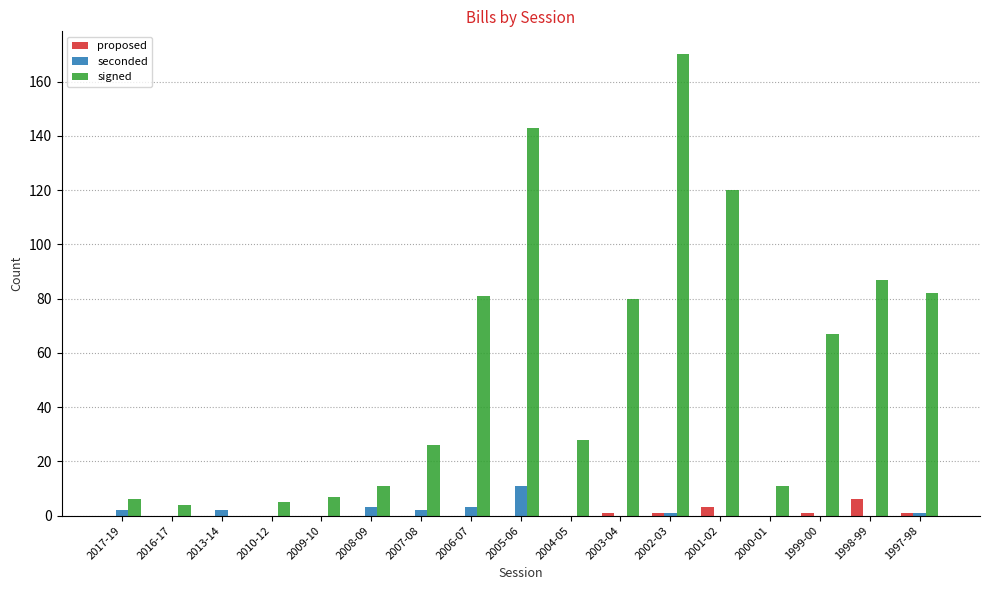

True or false: signed has a value of 80 at 2003-04.

True